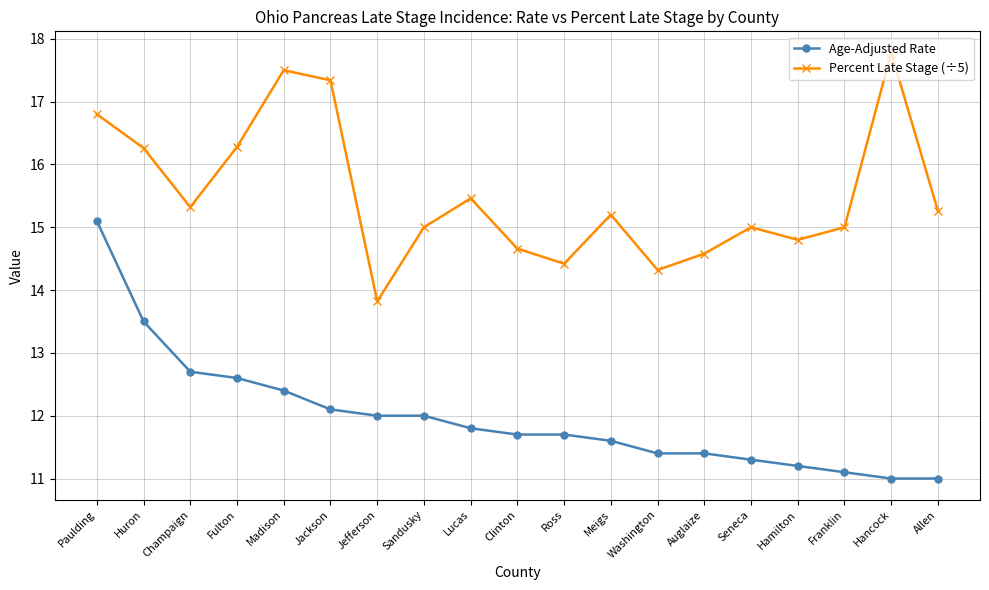

Reading left to right, extract all data points from this chart.

Age-Adjusted Rate: Paulding=15.1	Huron=13.5	Champaign=12.7	Fulton=12.6	Madison=12.4	Jackson=12.1	Jefferson=12.0	Sandusky=12.0	Lucas=11.8	Clinton=11.7	Ross=11.7	Meigs=11.6	Washington=11.4	Auglaize=11.4	Seneca=11.3	Hamilton=11.2	Franklin=11.1	Hancock=11.0	Allen=11.0
Percent Late Stage (÷5): Paulding=16.8	Huron=16.3	Champaign=15.3	Fulton=16.3	Madison=17.5	Jackson=17.3	Jefferson=13.8	Sandusky=15.0	Lucas=15.5	Clinton=14.7	Ross=14.4	Meigs=15.2	Washington=14.3	Auglaize=14.6	Seneca=15.0	Hamilton=14.8	Franklin=15.0	Hancock=17.8	Allen=15.3